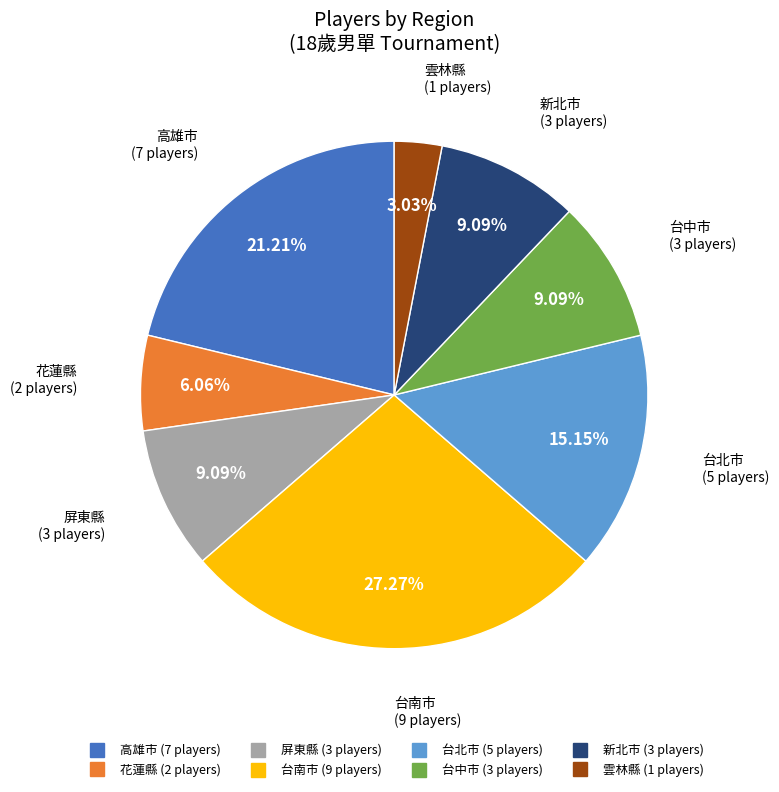

Which slice is the largest?

台南市